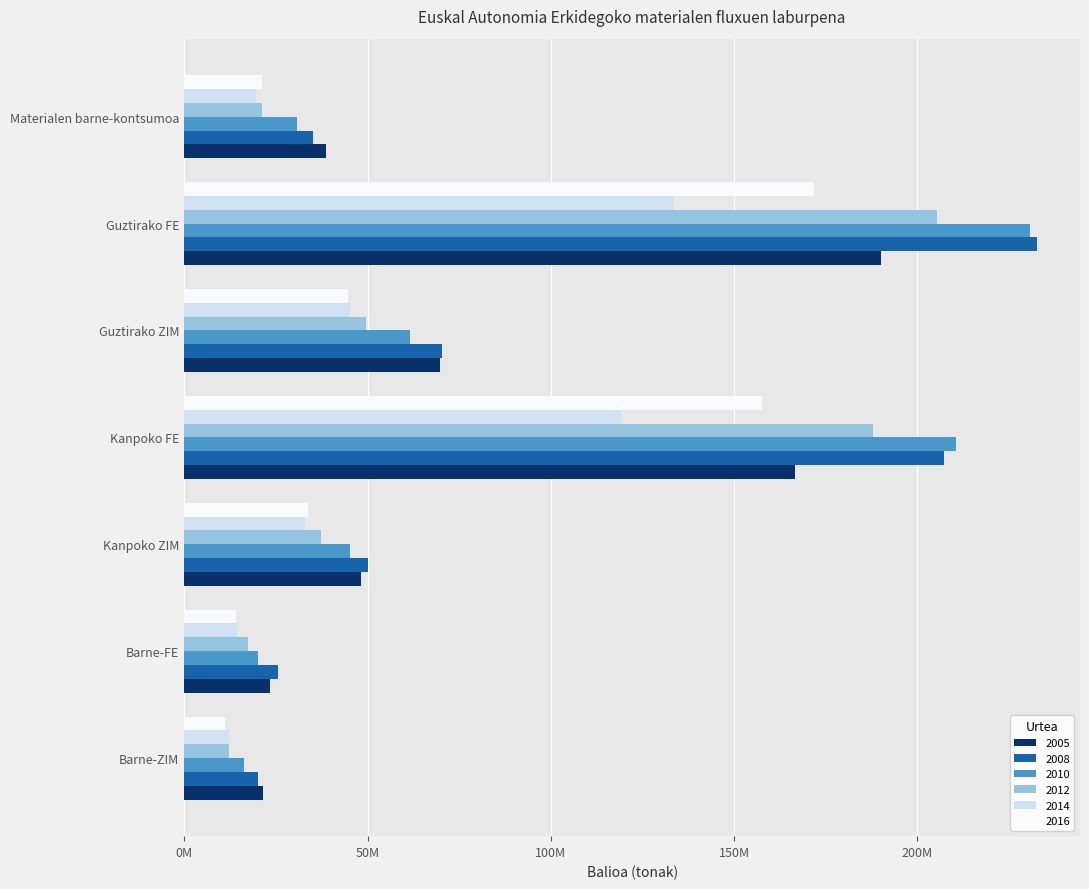

What are all the series names shown in the legend?

2005, 2008, 2010, 2012, 2014, 2016